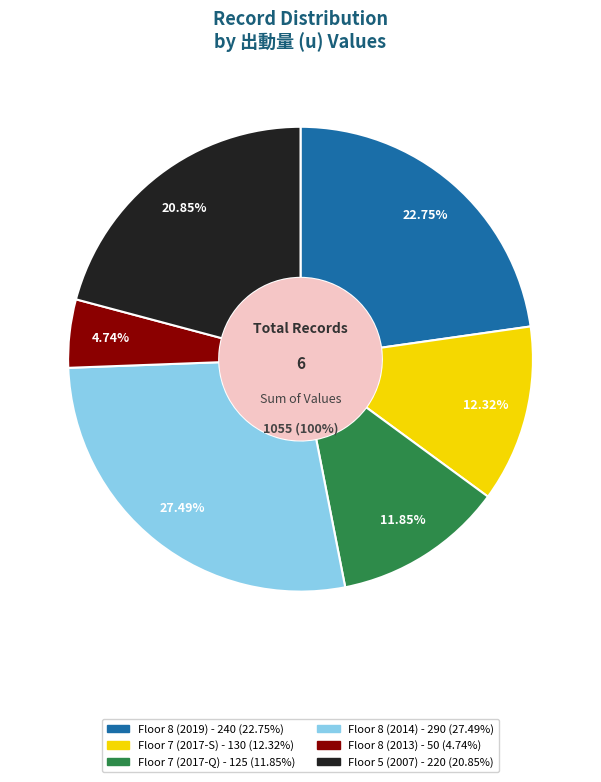

Does any single category account for the majority?

No